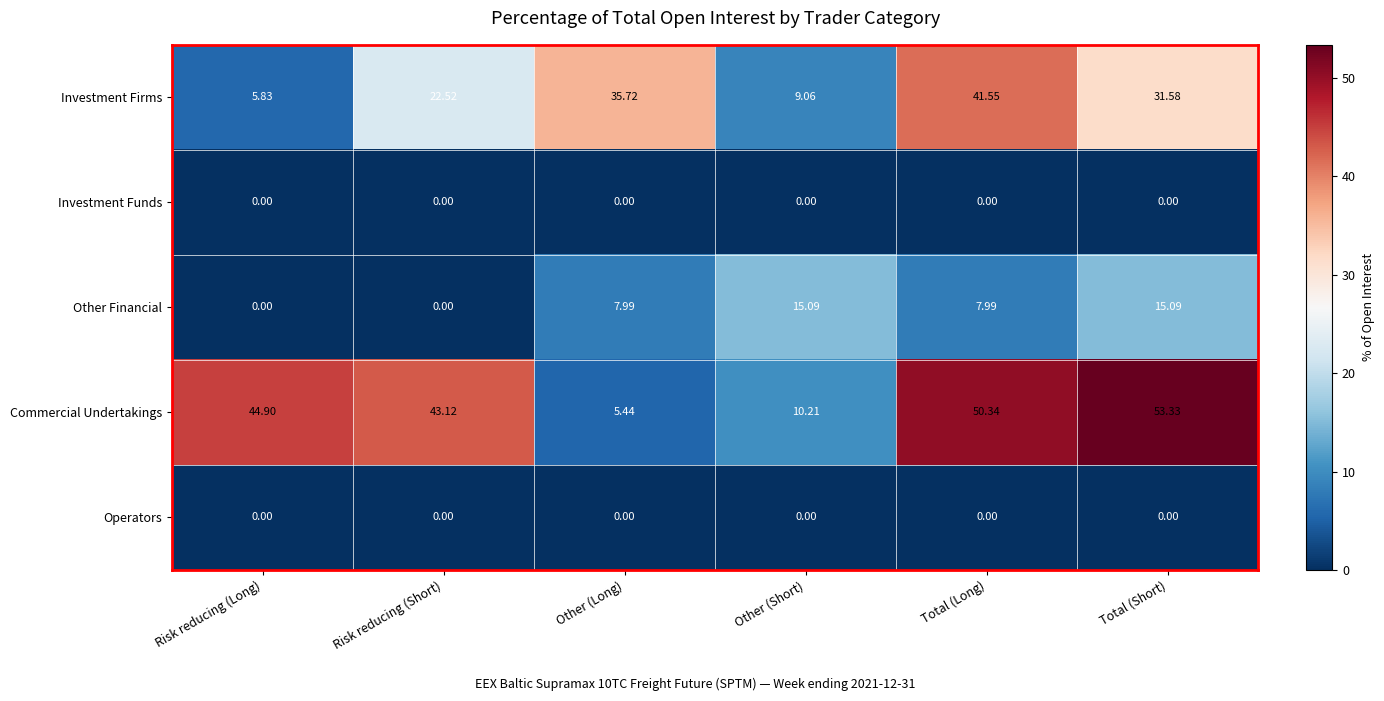

Count the number of data series in this chart.

5